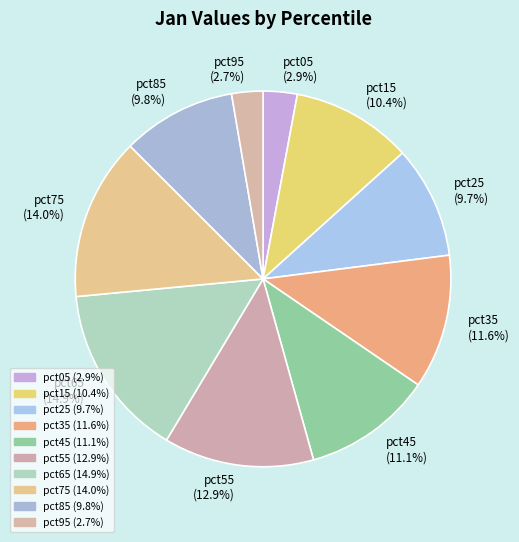

To the nearest percent, what percentage of the pie is pct65?

15%